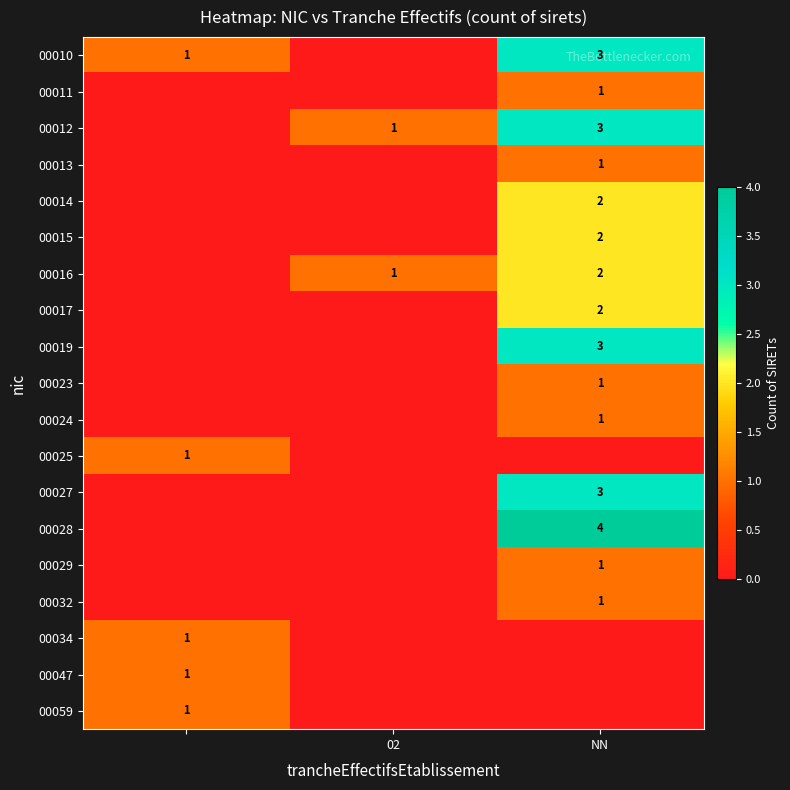

What is the maximum value shown in the chart?

4